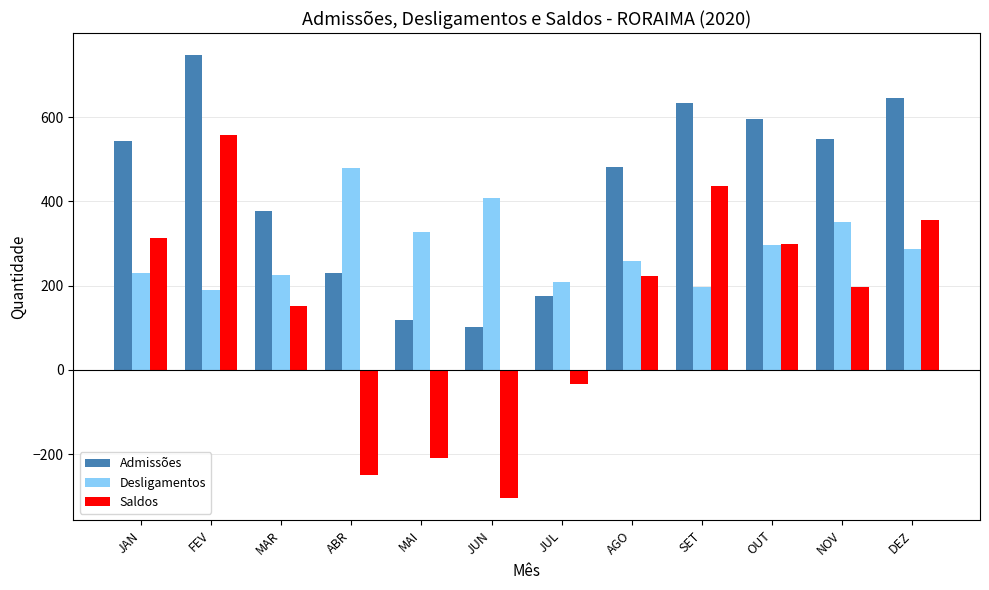

What is the difference between the maximum and second lowest values in the Admissões series?

629